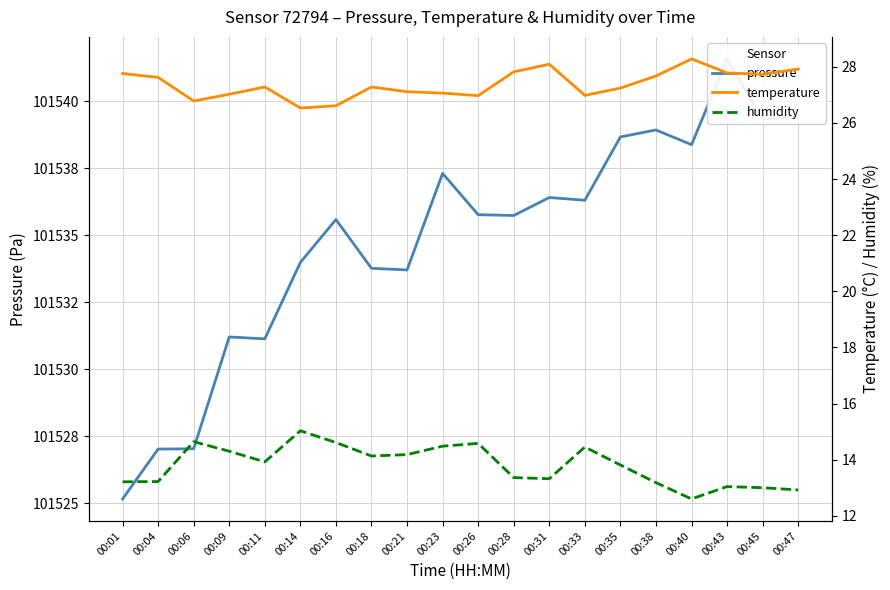

True or false: humidity and pressure cross at least once.

False